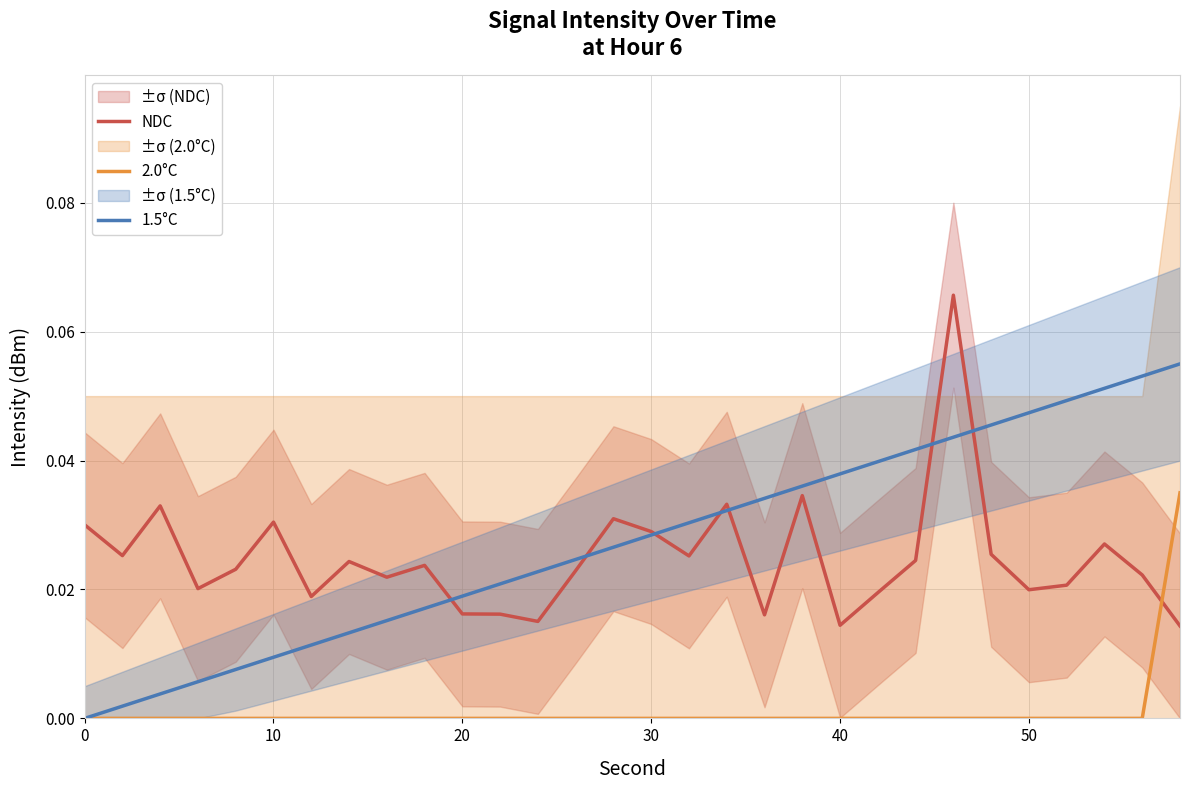

True or false: NDC and 2.0°C cross at least once.

True